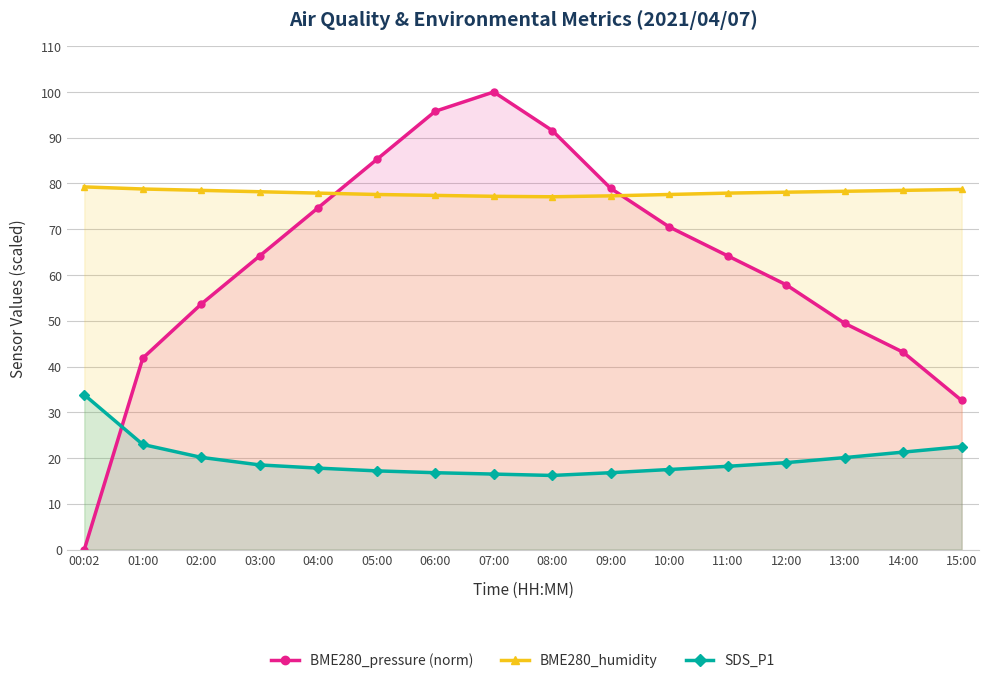

Reading left to right, transcribe all the data shown in this chart.

BME280_pressure (norm): 0.0	41.8	53.7	64.2	74.7	85.3	95.8	100.0	91.6	78.9	70.5	64.2	57.9	49.4	43.1	32.6
BME280_humidity: 79.3	78.8	78.5	78.2	77.9	77.6	77.4	77.2	77.1	77.3	77.6	77.9	78.1	78.3	78.5	78.7
SDS_P1: 33.8	23.0	20.1	18.5	17.8	17.2	16.8	16.5	16.2	16.8	17.5	18.2	19.0	20.1	21.3	22.5